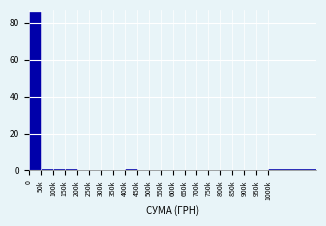

Reading left to right, list all the values displayed in this chart.

0=86	50k=1	100k=1	150k=1	200k=0	250k=0	300k=0	350k=0	400k=1	450k=0	500k=0	550k=0	600k=0	650k=0	700k=0	750k=0	800k=0	850k=0	900k=0	950k=0	1000k=1